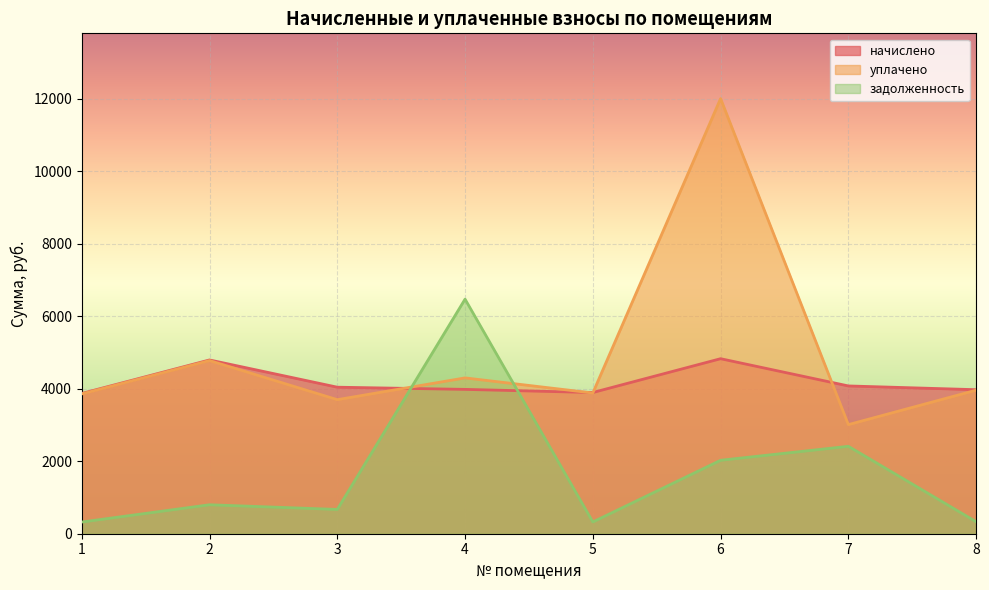

Between which two adjacent categories do задолженность and начислено first intersect?

3 and 4